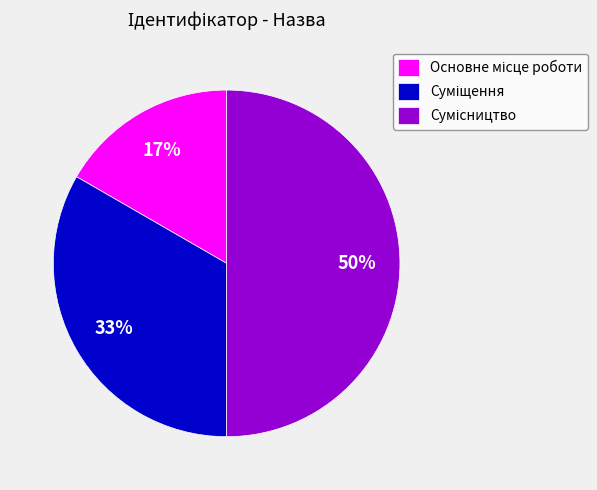

To the nearest percent, what is the average slice percentage?

33%